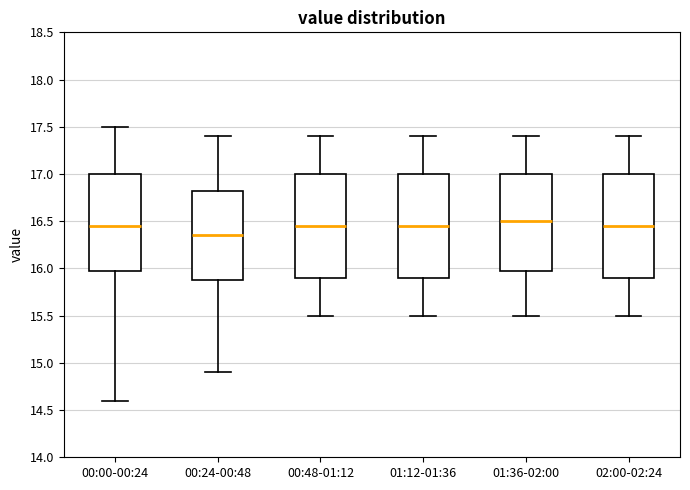

Where does the median line of the box for 00:00-00:24 sit on the y-axis? The values are not printed on the chart, so give them approximately, as read against the axis.

16.45